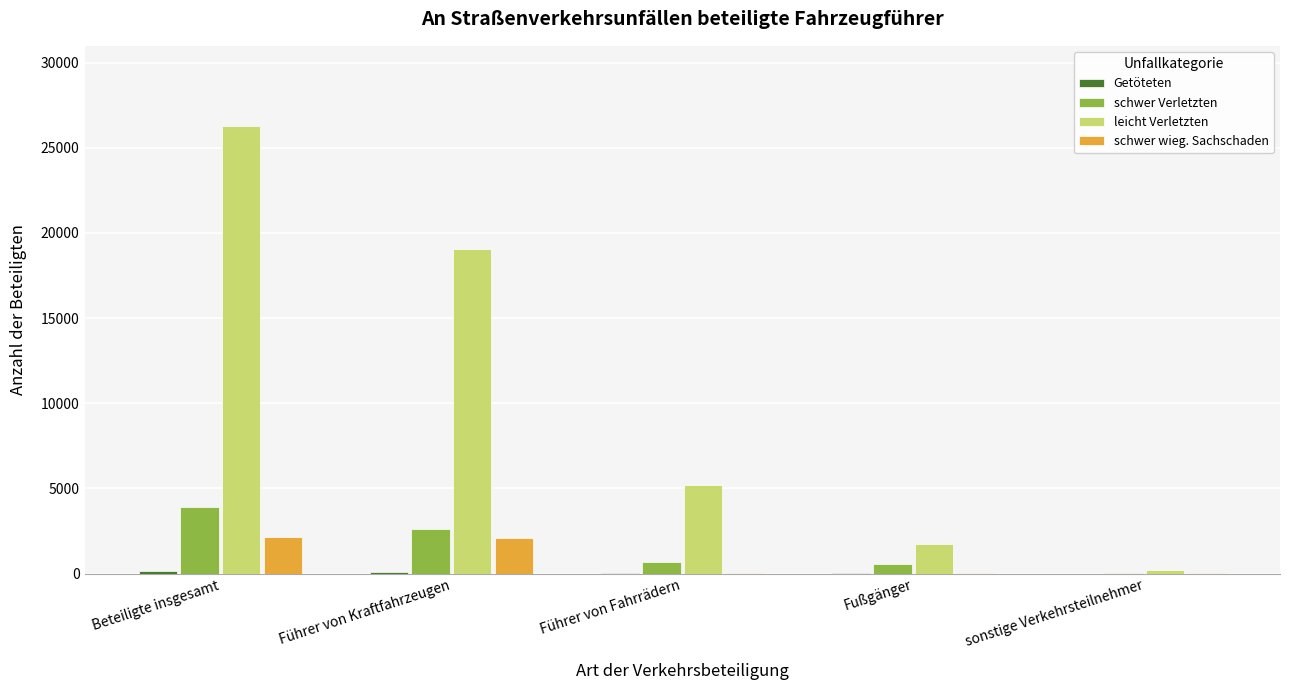

Which series has the largest total across all categories?

leicht Verletzten